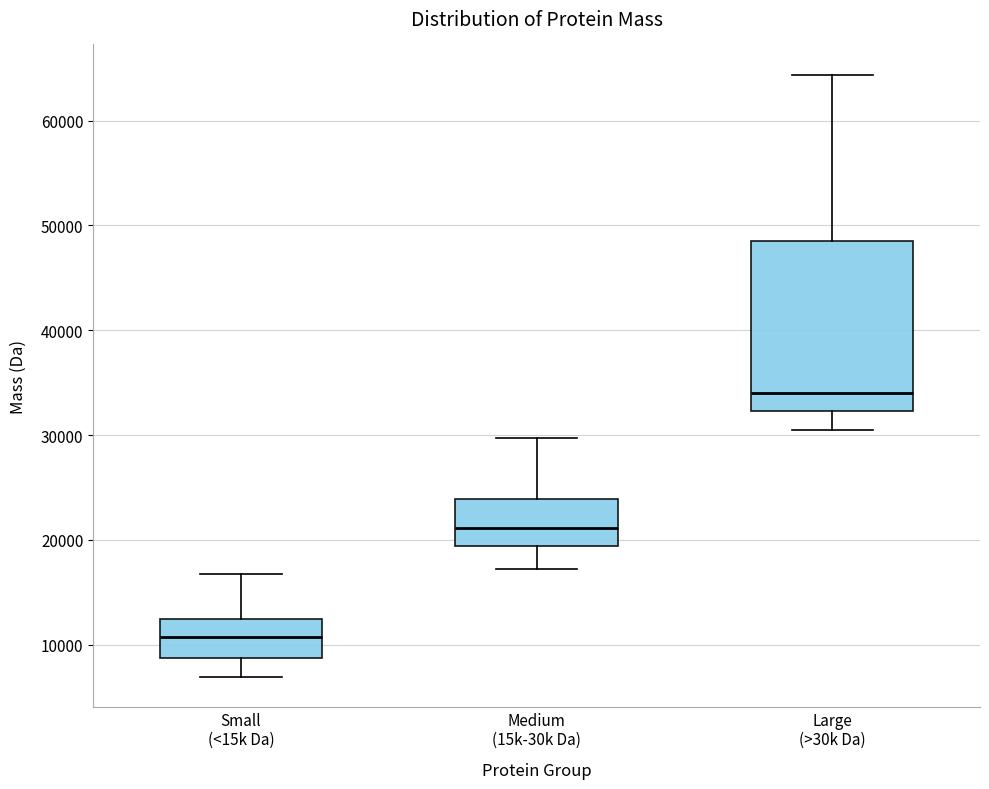

Which box's median line is the lowest?

Small (<15k Da)